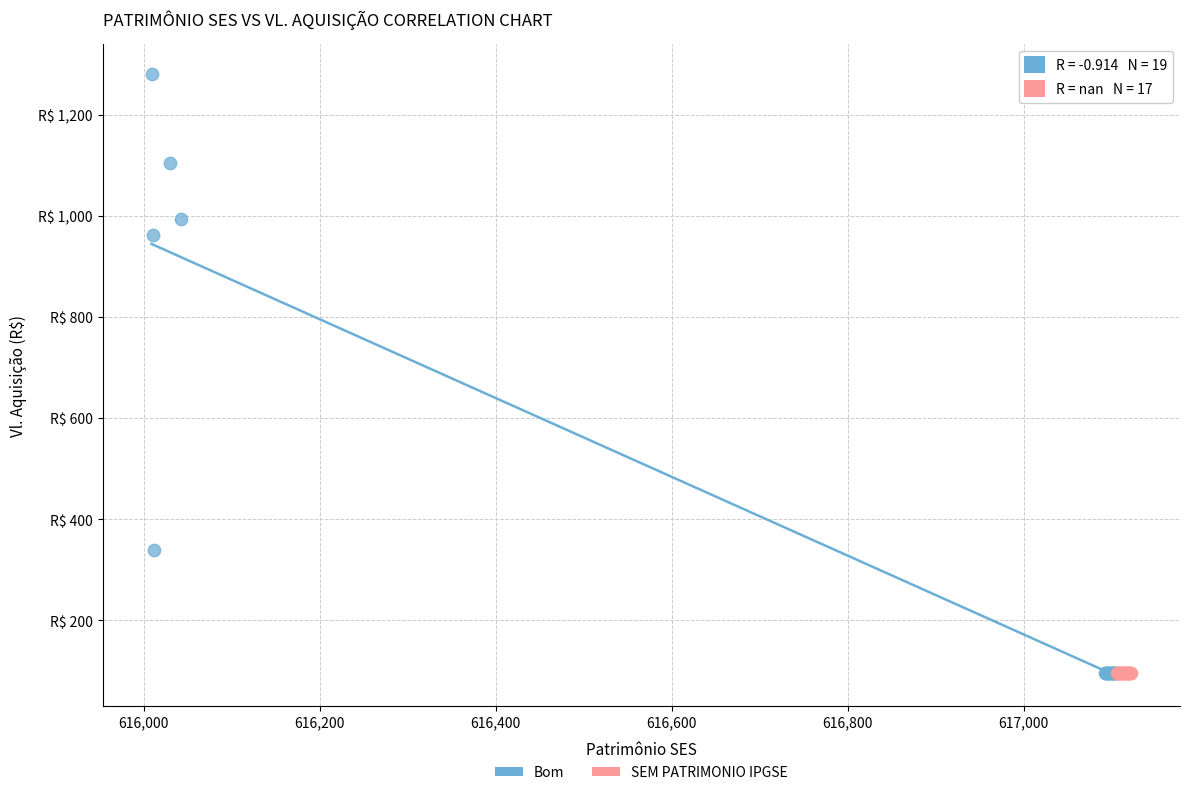

What are all the series names shown in the legend?

Bom, SEM PATRIMONIO IPGSE